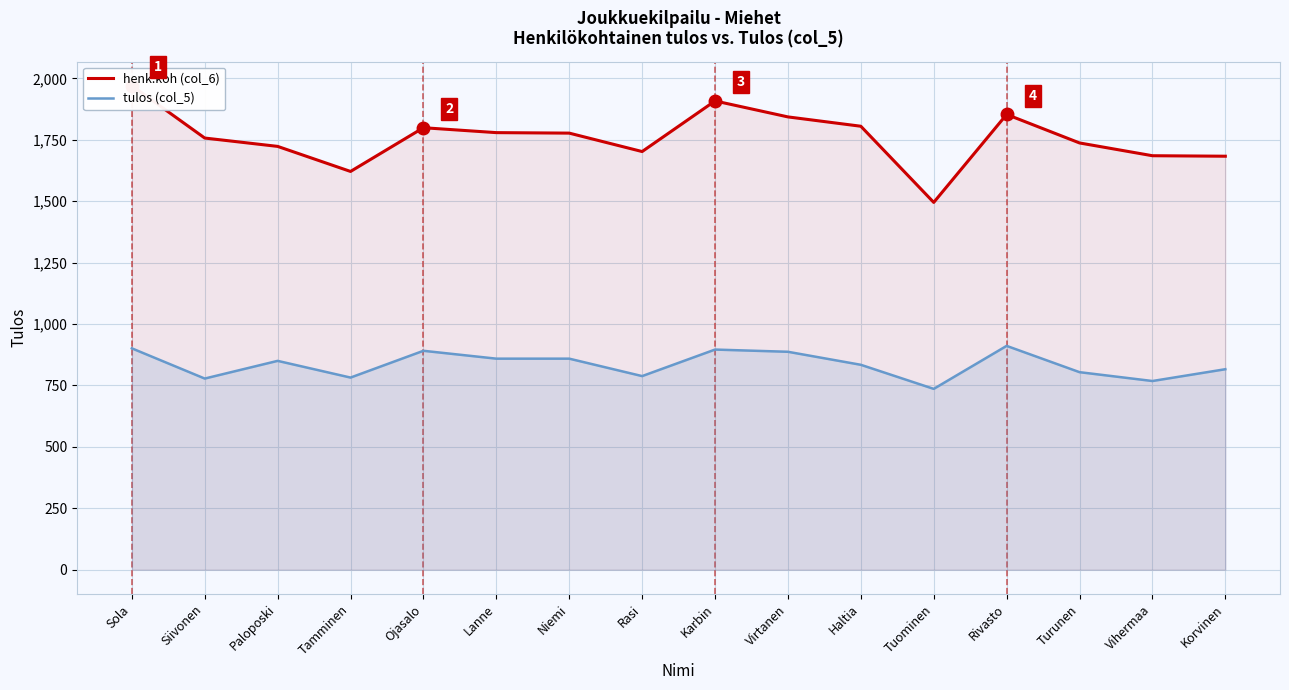

Reading right to left, list all the values displayed in this chart.

henk.koh (col_6): 1683	1685	1737	1853	1495	1805	1843	1908	1702	1777	1779	1799	1621	1723	1757	1970
tulos (col_5): 816	768	804	911	736	834	887	896	788	859	859	891	782	850	778	901